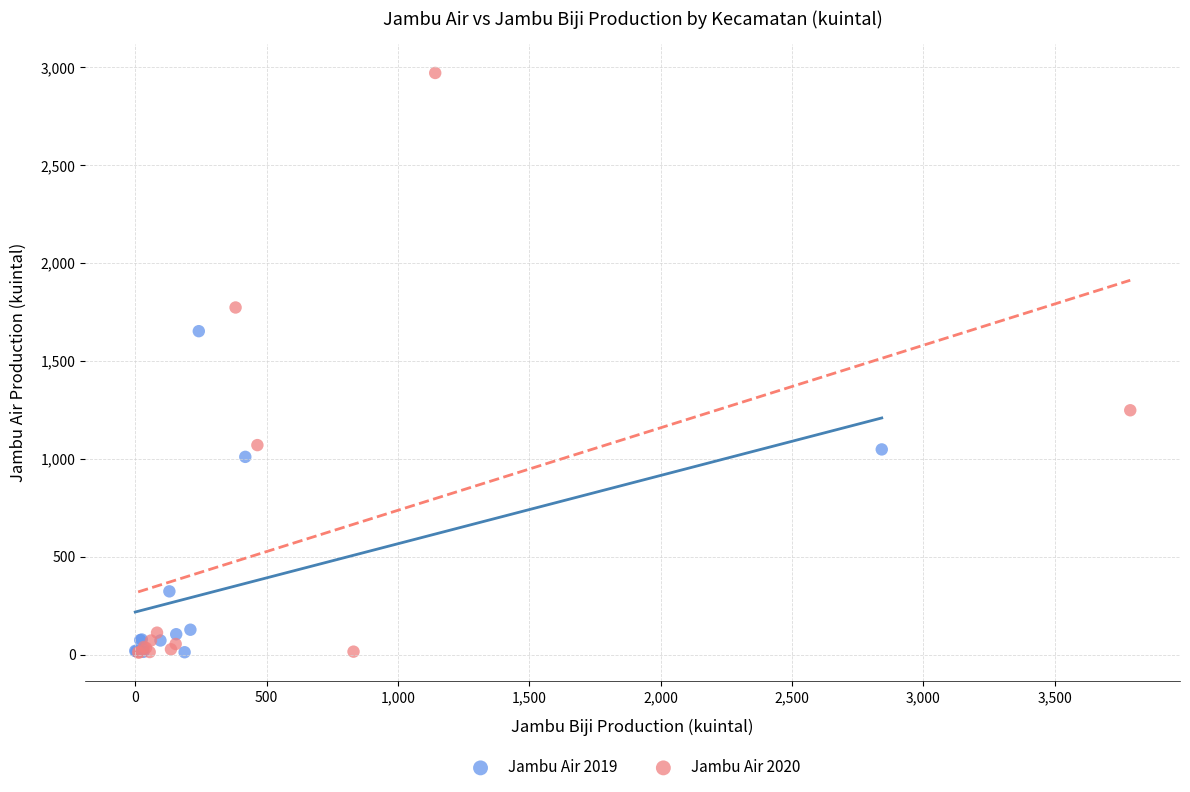

What are all the series names shown in the legend?

Jambu Air 2019, Jambu Air 2020